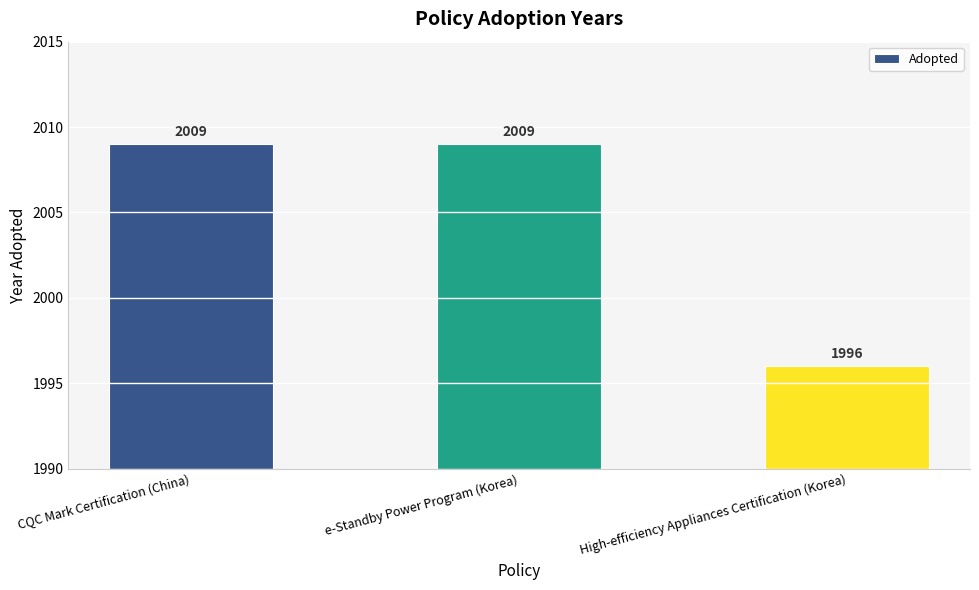

What is the sum of all values?

6014